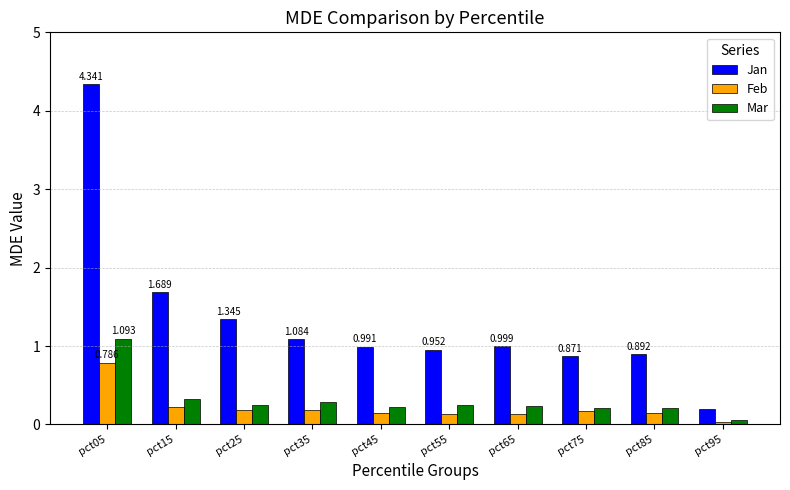

What are all the series names shown in the legend?

Jan, Feb, Mar